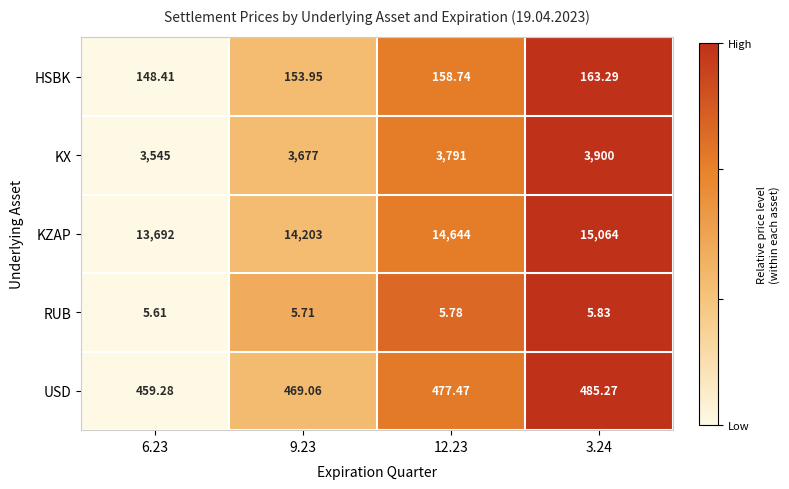

Rank the series at 9.23 from highest to lowest value.

KZAP, KX, USD, HSBK, RUB